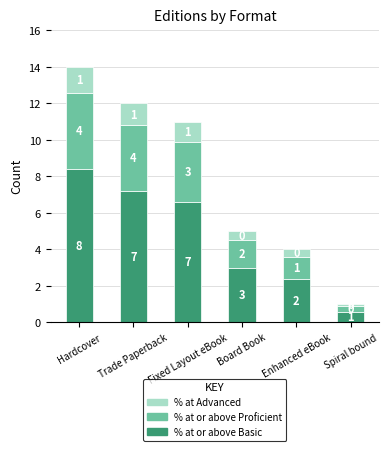

List the series in order of their peak value, highest first.

% at or above Basic, % at or above Proficient, % at Advanced